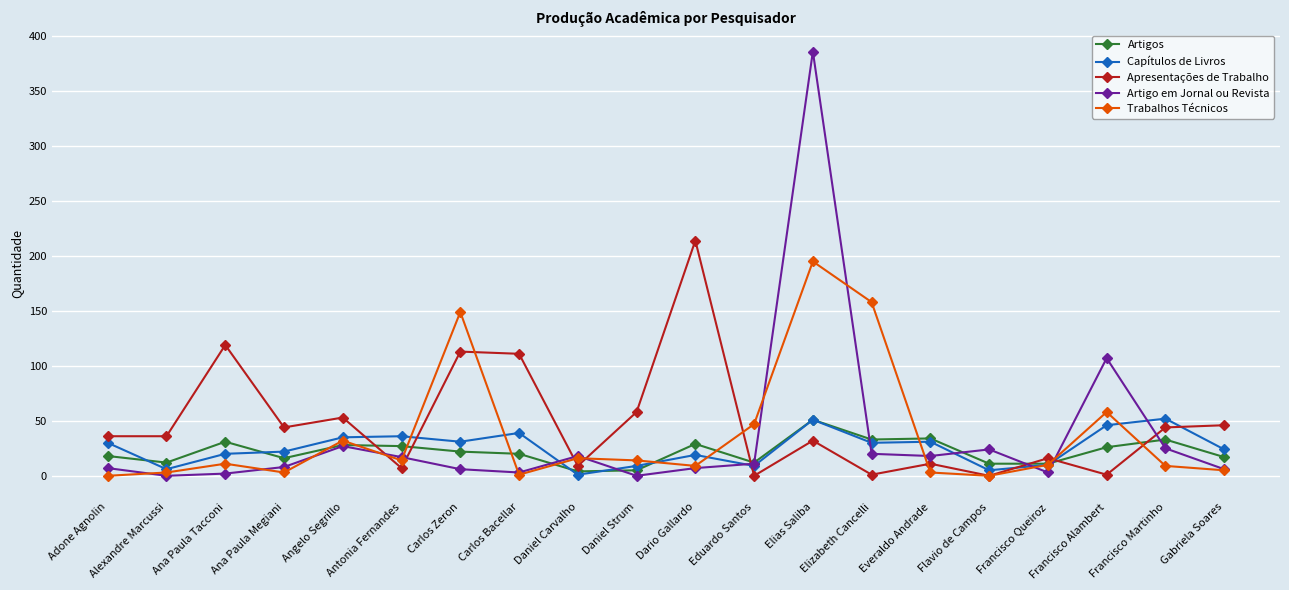

Which series has the largest total across all categories?

Apresentações de Trabalho